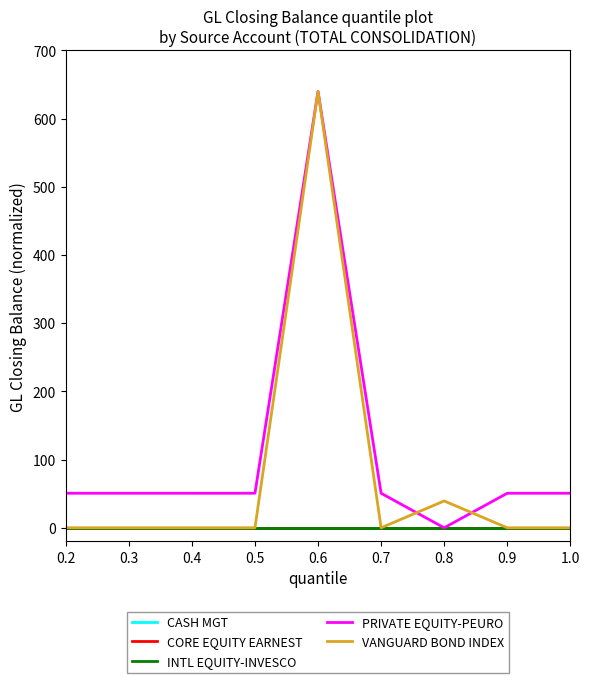

Does the chart display data point markers on the line(s)?

No